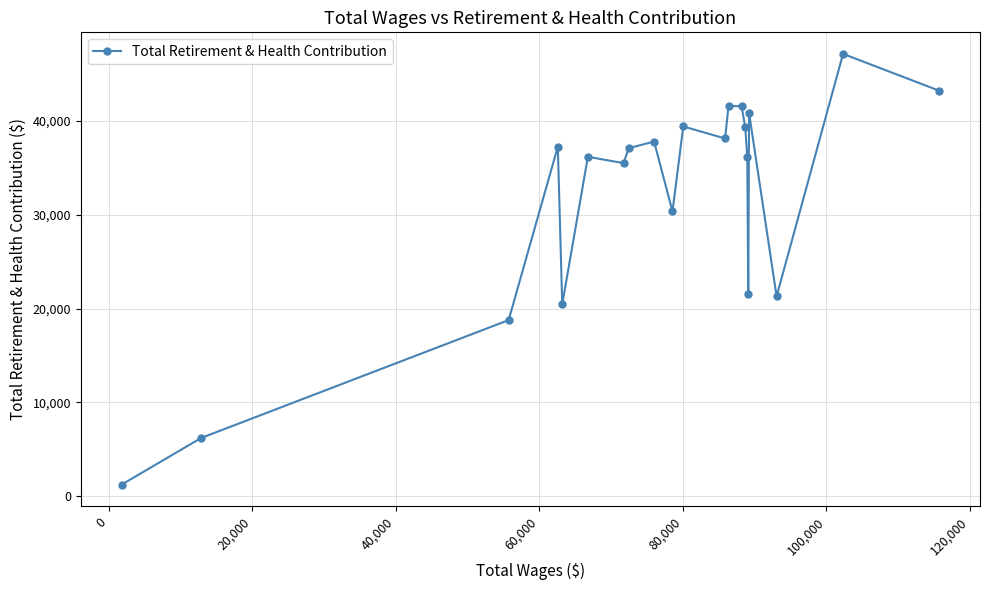

What is the difference between the maximum and minimum values?

45926